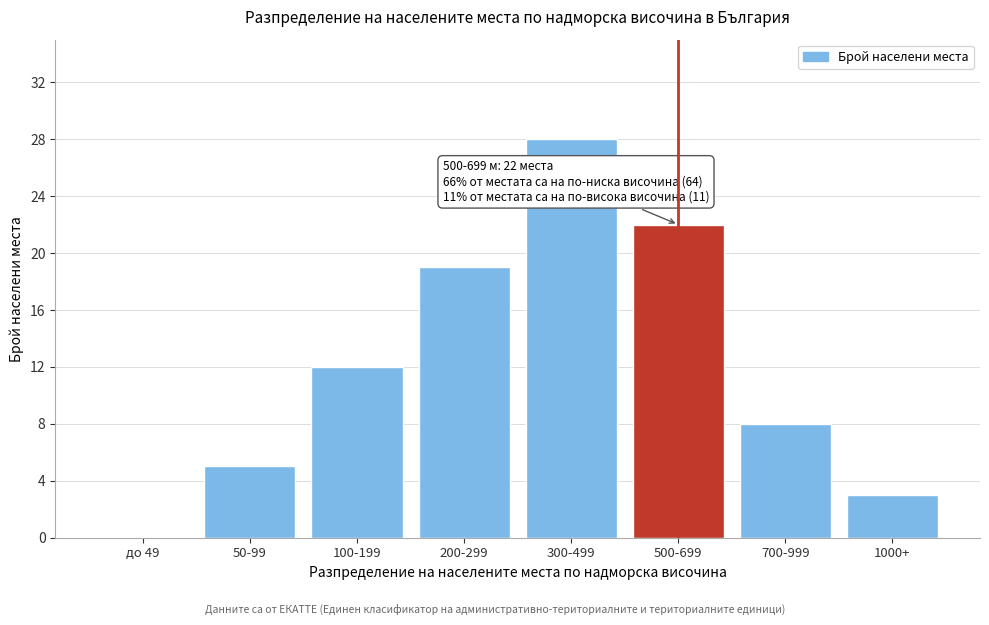

Reading left to right, list all the values displayed in this chart.

до 49=0	50-99=5	100-199=12	200-299=19	300-499=28	500-699=22	700-999=8	1000+=3